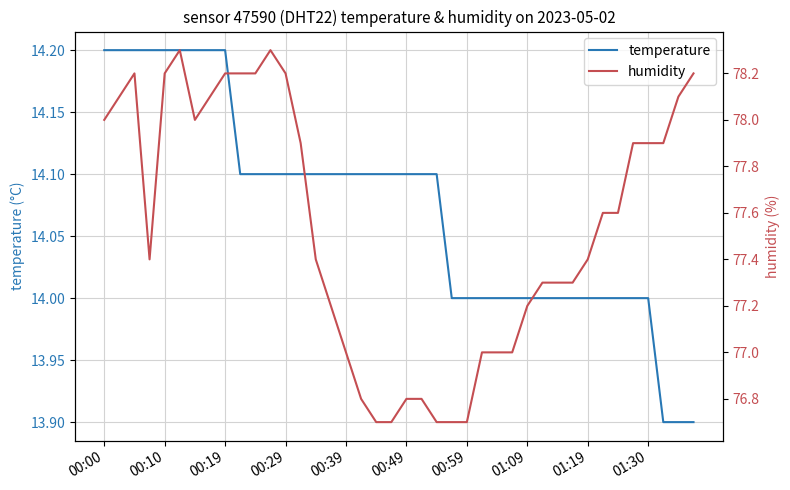

Reading right to left, extract all data points from this chart.

temperature: 13.9	13.9	13.9	14.0	14.0	14.0	14.0	14.0	14.0	14.0	14.0	14.0	14.0	14.0	14.0	14.0	14.0	14.1	14.1	14.1	14.1	14.1	14.1	14.1	14.1	14.1	14.1	14.1	14.1	14.1	14.1	14.2	14.2	14.2	14.2	14.2	14.2	14.2	14.2	14.2
humidity: 78.2	78.1	77.9	77.9	77.9	77.6	77.6	77.4	77.3	77.3	77.3	77.2	77.0	77.0	77.0	76.7	76.7	76.7	76.8	76.8	76.7	76.7	76.8	77.0	77.2	77.4	77.9	78.2	78.3	78.2	78.2	78.2	78.1	78.0	78.3	78.2	77.4	78.2	78.1	78.0